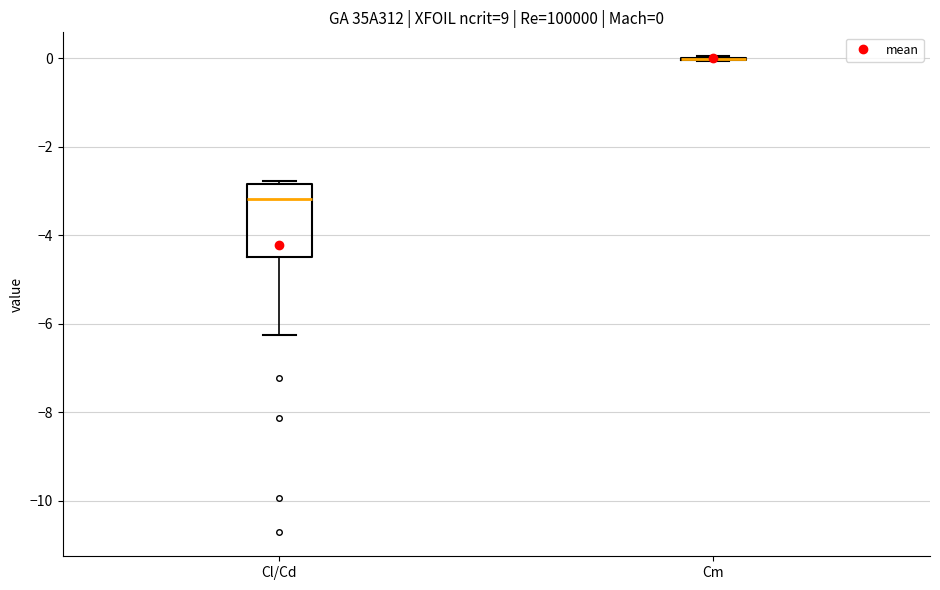

Comparing the boxes themselves (not the whiskers), which one is the tallest?

Cl/Cd